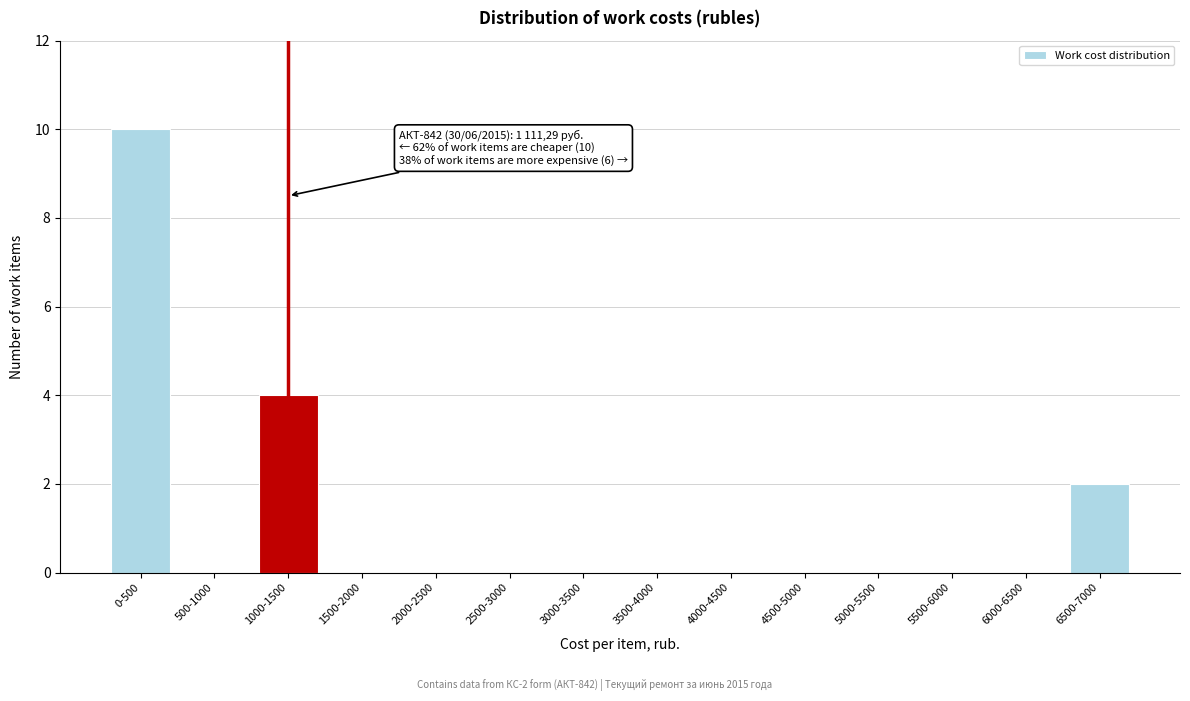

Reading right to left, list all the values displayed in this chart.

6500-7000=2	6000-6500=0	5500-6000=0	5000-5500=0	4500-5000=0	4000-4500=0	3500-4000=0	3000-3500=0	2500-3000=0	2000-2500=0	1500-2000=0	1000-1500=4	500-1000=0	0-500=10